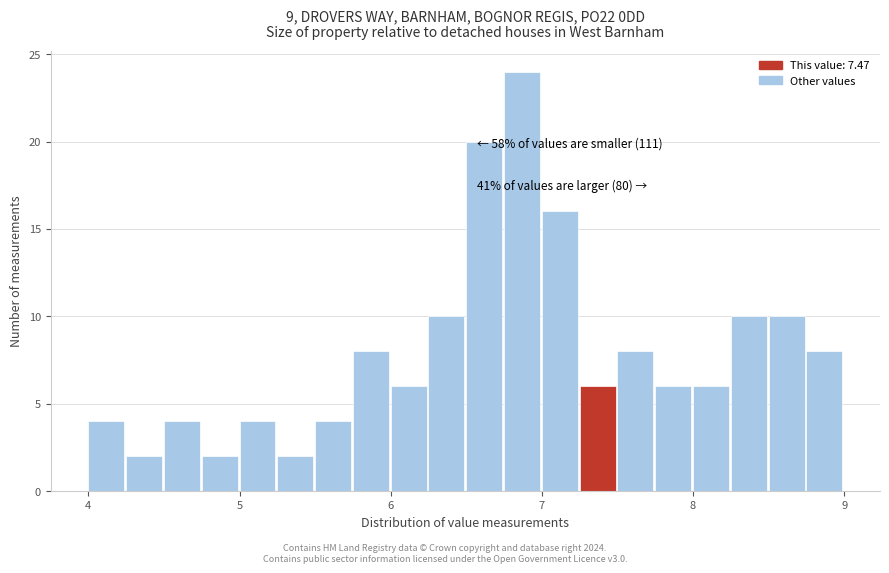

Read against the x-axis, roughly where is the centre of the tallest bar?

6.9